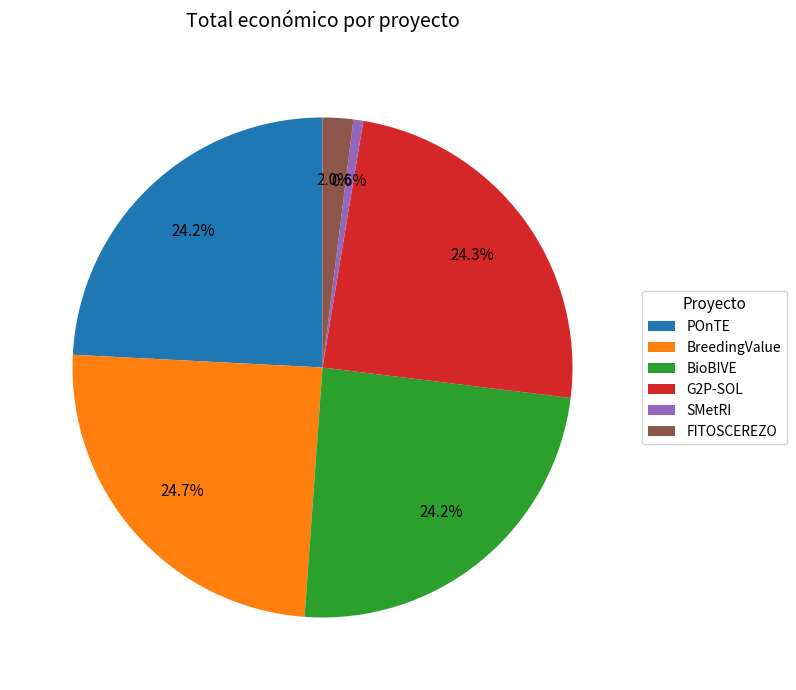

Does BreedingValue account for over 50% of the chart?

No